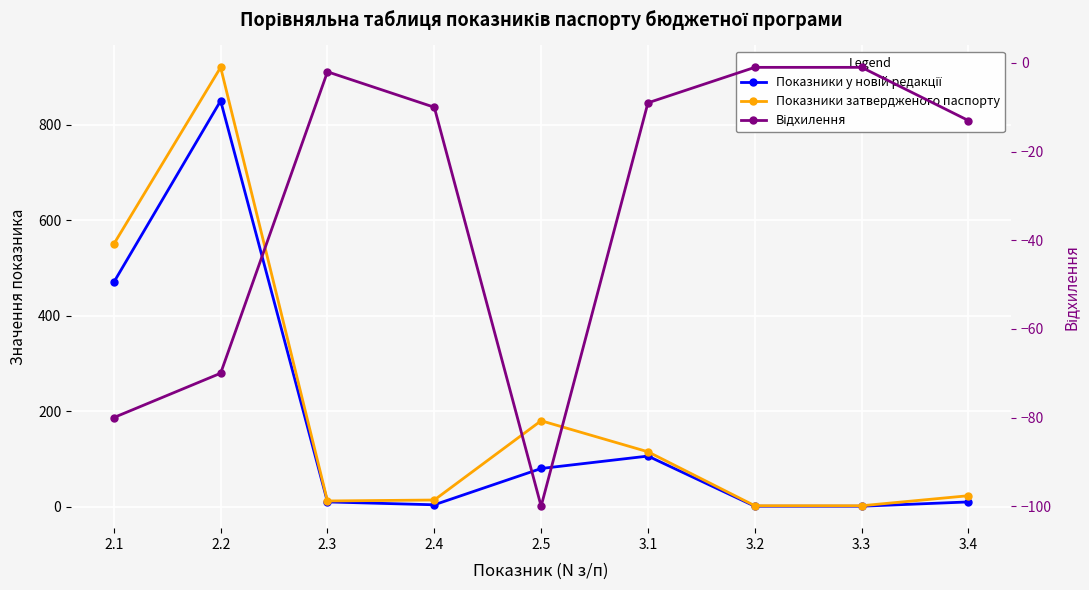

What is the sum of the Показники затвердженого паспорту values at 2.2 and 2.5?

1100